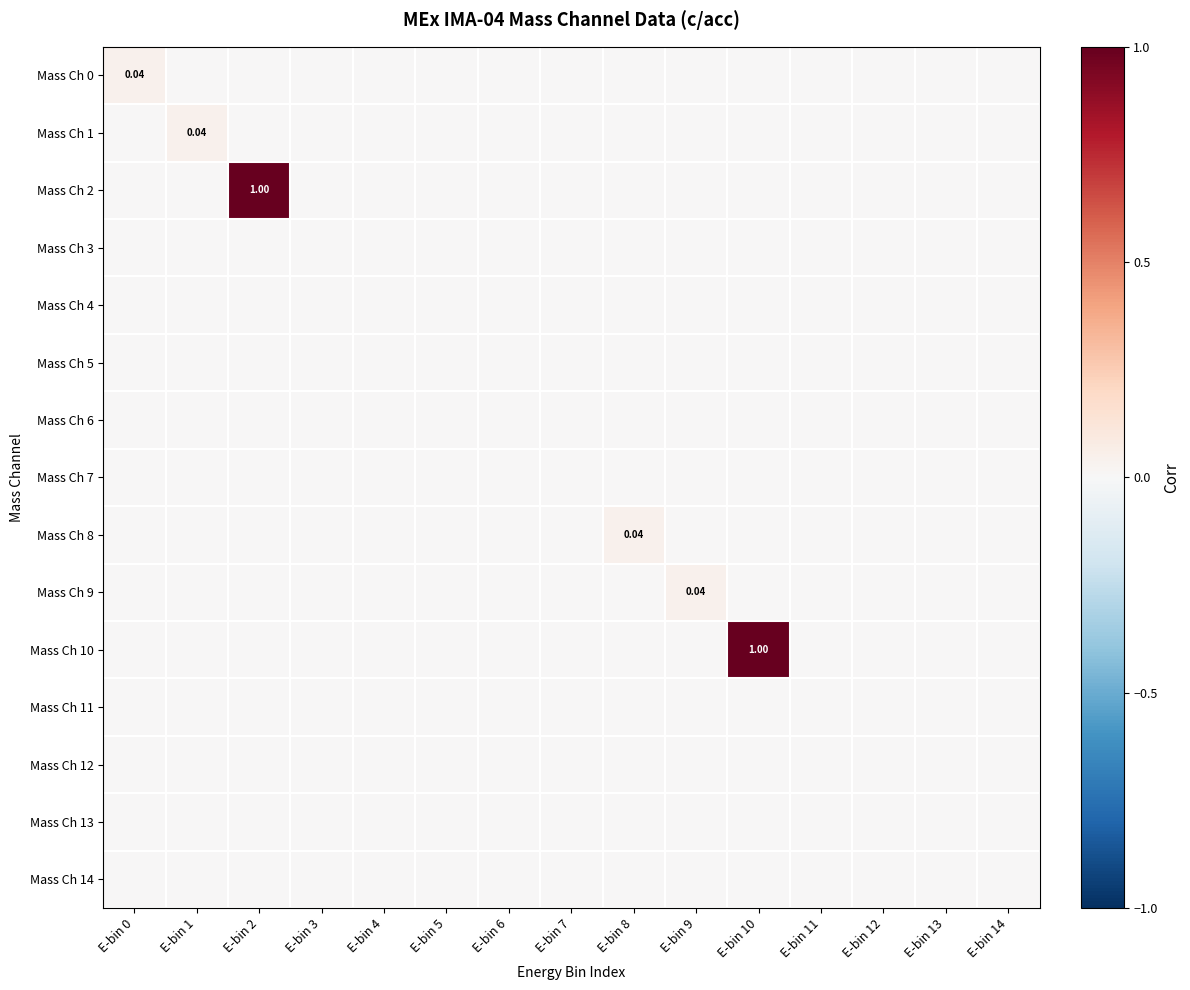

True or false: Mass Ch 0 has a value of 0.0 at E-bin 7.

False